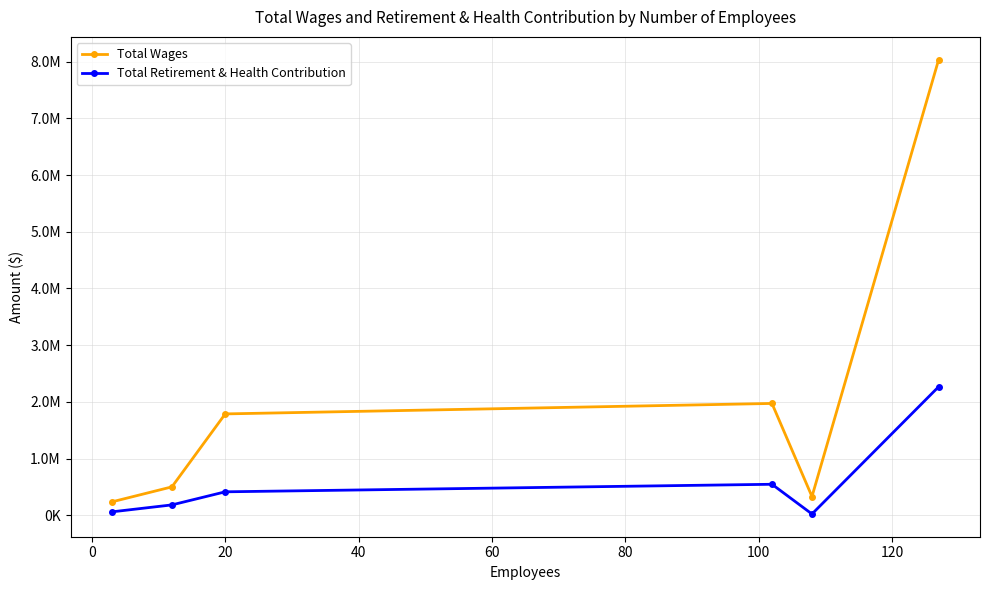

What is the difference between the maximum and minimum values in the Total Retirement & Health Contribution series?

2245823